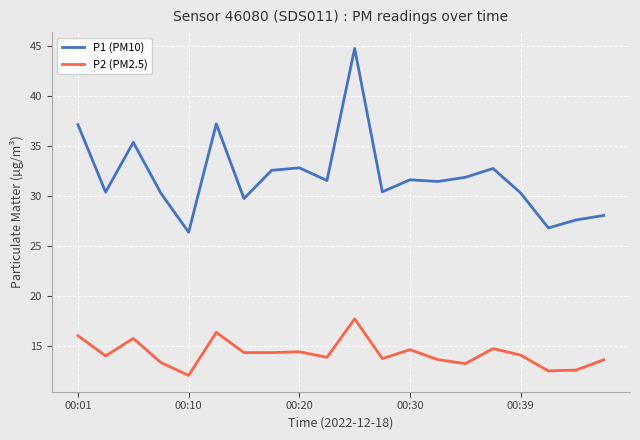

True or false: P2 (PM2.5) has more than 1 points higher than both neighbors.

True